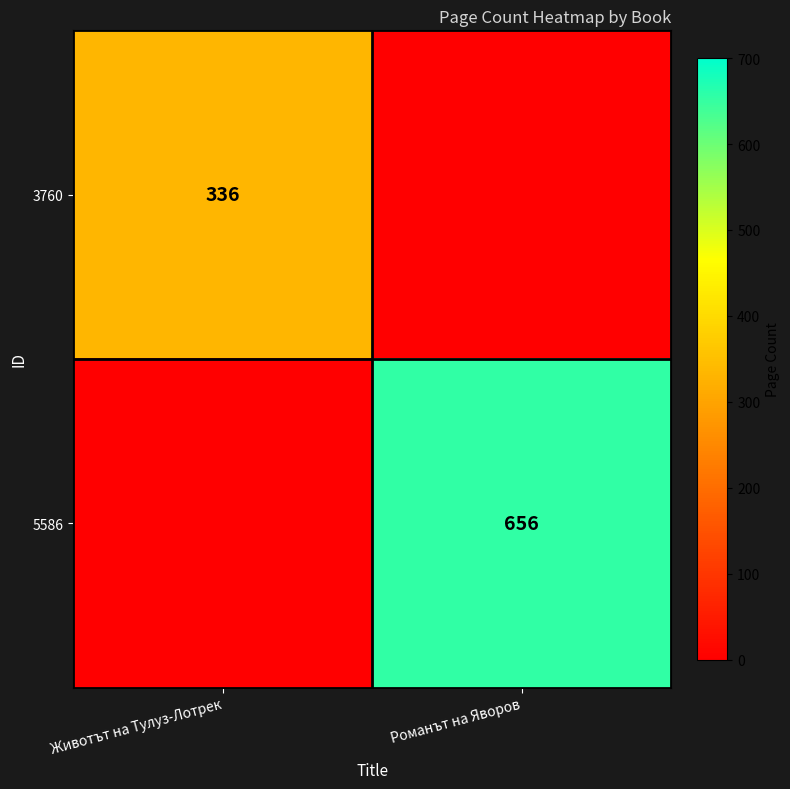

What is the total value across all series at Романът на Яворов?

656